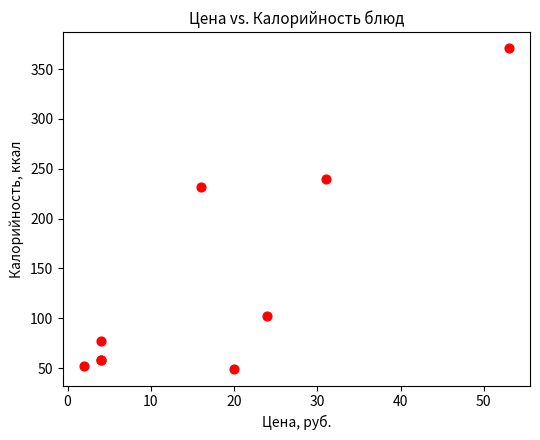

What Y value in the scatter plot is closest to 209?

232.1